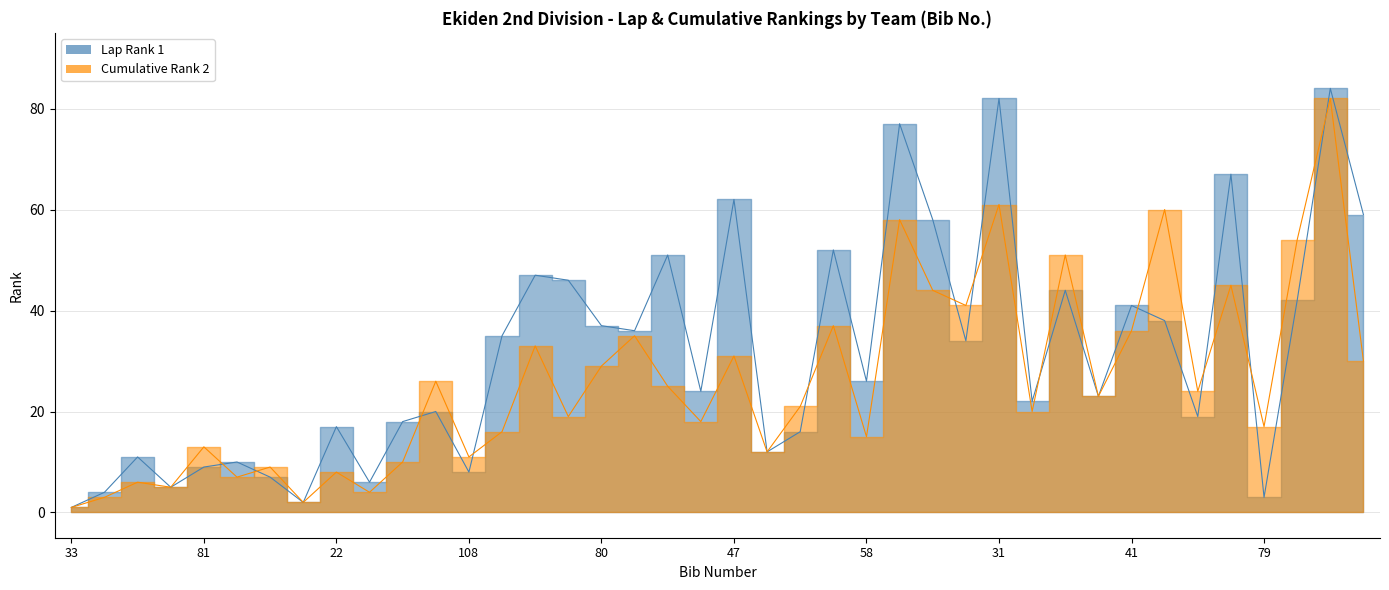

Which label corresponds to the smallest value in the chart?

33